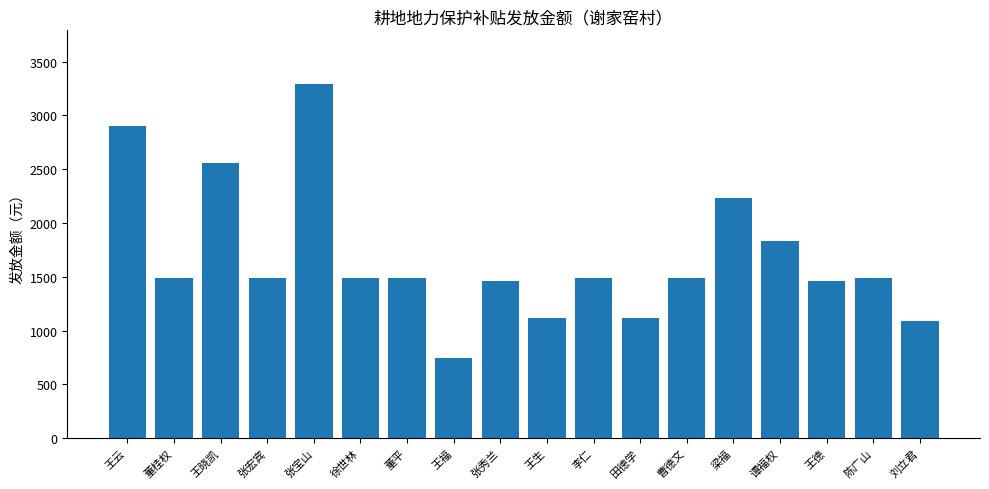

What is the average value?

1677.8